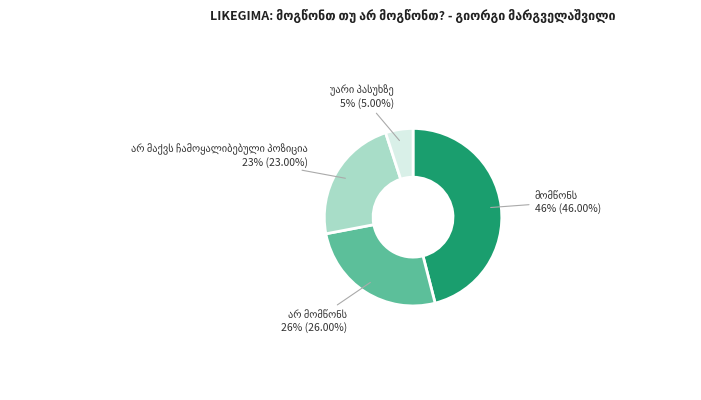

To the nearest percent, what is the average slice percentage?

25%